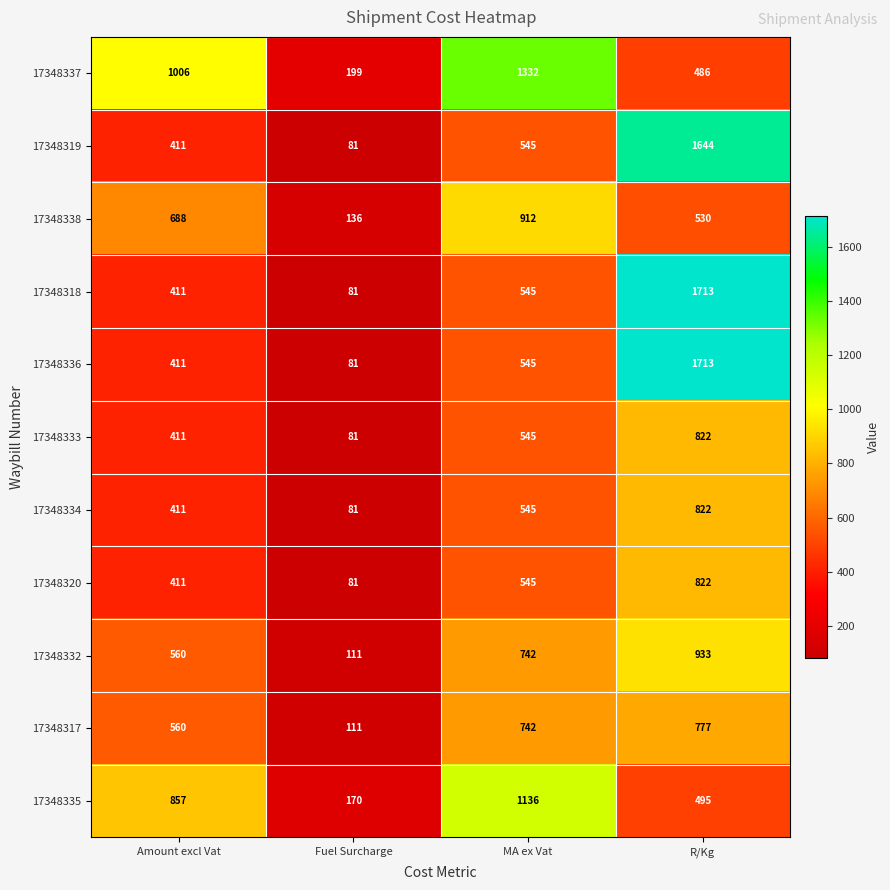

Is it true that 17348336 equals 81 at Fuel Surcharge?

True